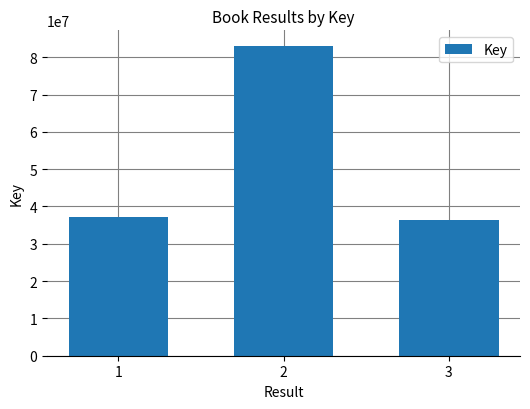

True or false: the data shows 36415236 at 3.

True